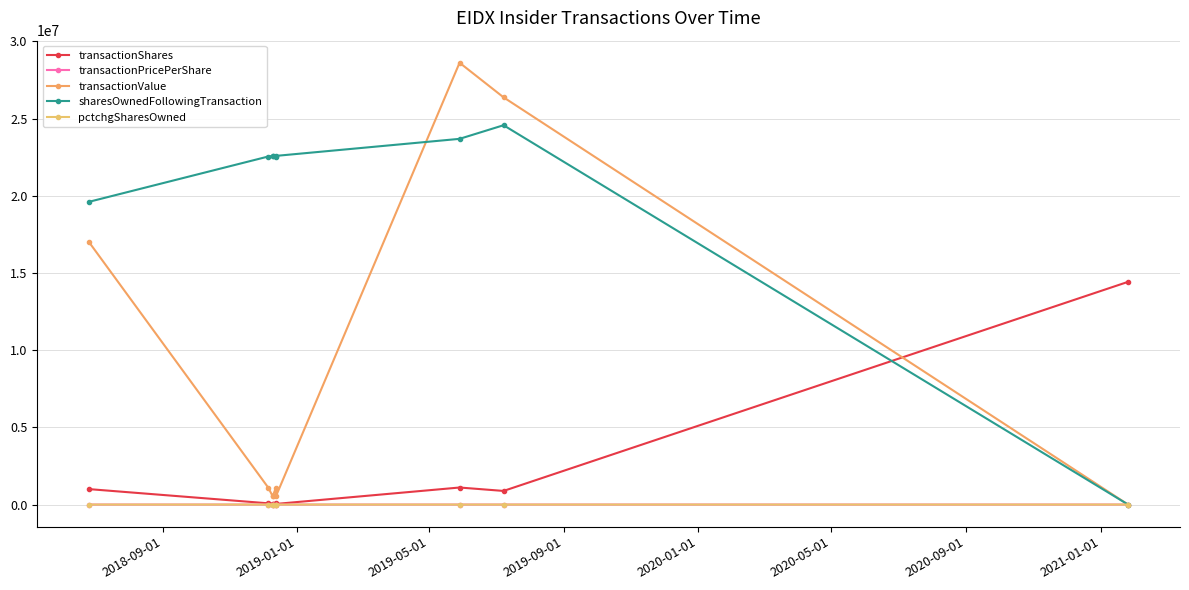

What is the difference between the maximum and second lowest values in the pctchgSharesOwned series?

5.0